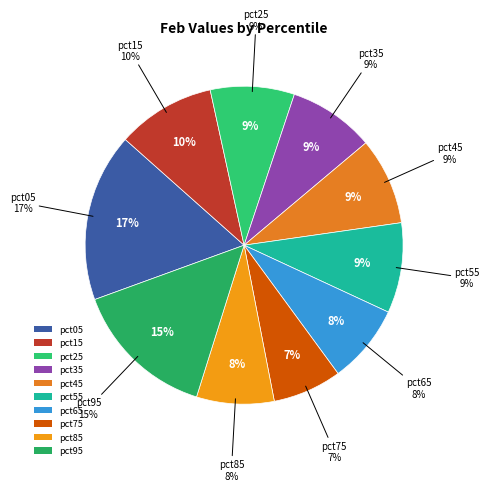

To the nearest percent, what is the combined percentage of pct15 and pct75?

17%